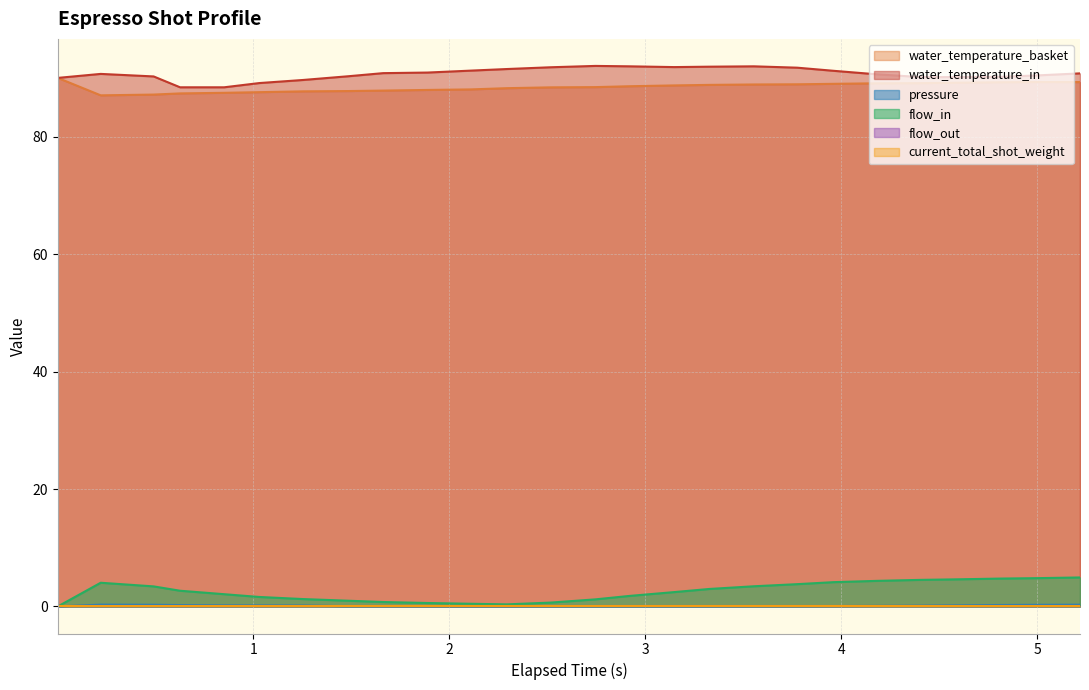

Is the value of water_temperature_in at 18 greater than the value of water_temperature_basket at 11?

Yes